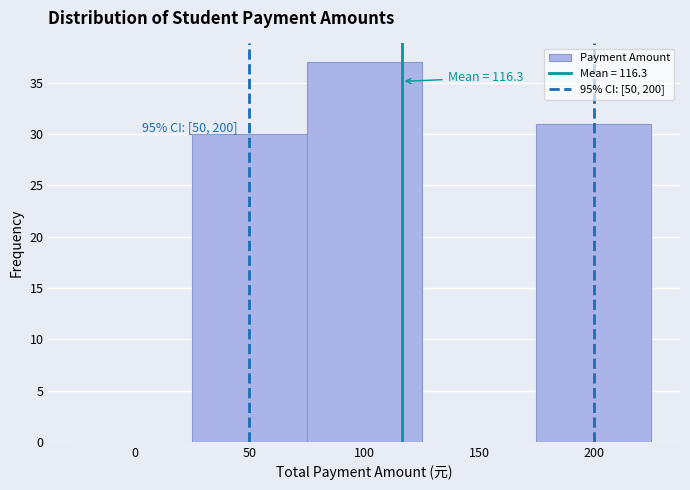

Over which range of the x-axis is the bar tallest?

75 to 125